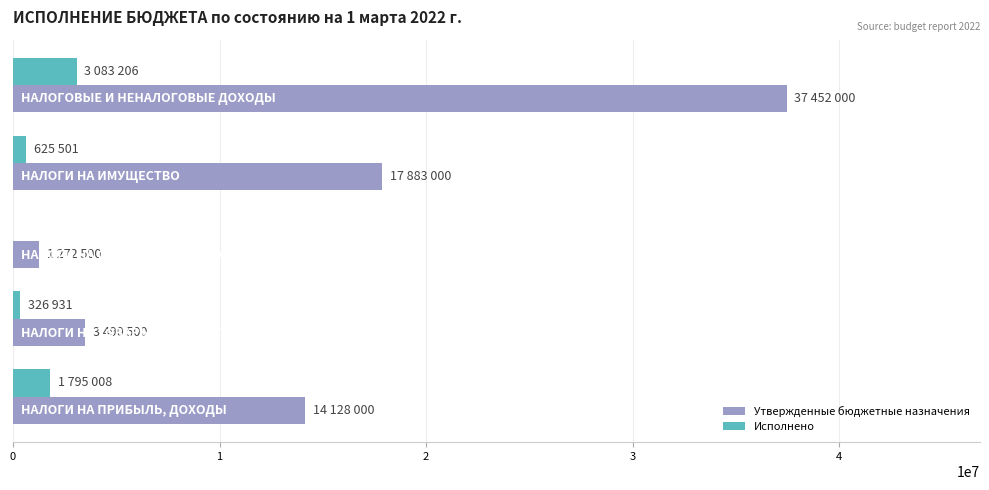

What is the greatest value displayed?

37452000.0